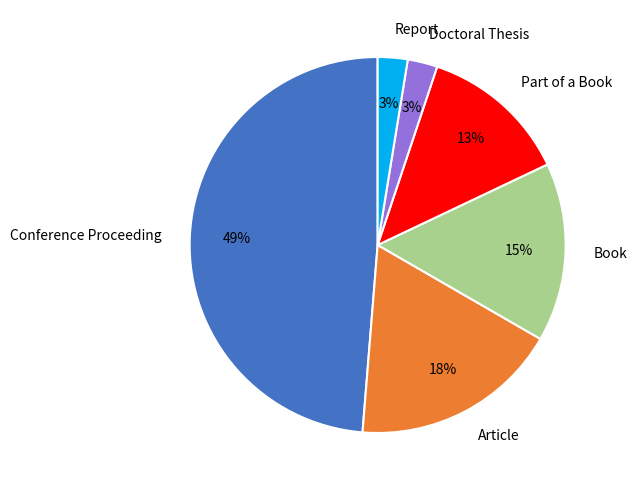

To the nearest percent, what is the difference between the largest and smallest slice percentages?

46%